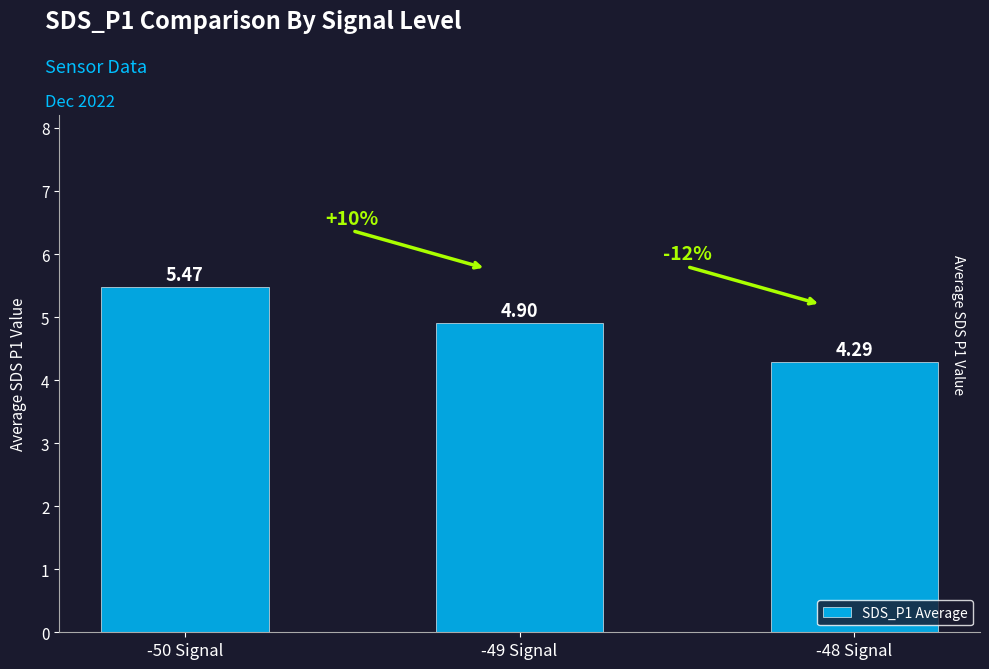

Count the number of data series in this chart.

1